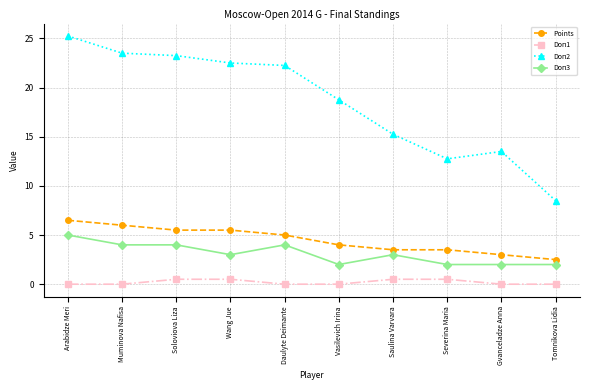

Which category has the highest value across all series?

Arabidze Meri